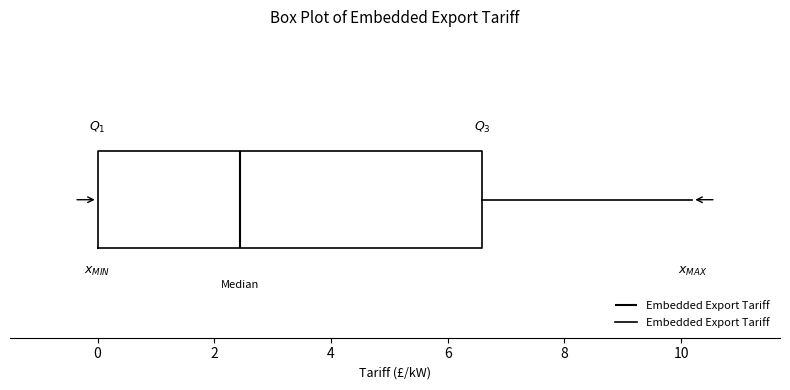

Read this box plot against the x-axis: the position of the median line, the range covered by the box, and the ends of both whiskers. The values are not printed on the chart, so give them approximately, as read against the axis.

median 2.4, box 0.0 to 6.6, whiskers 0.0 to 10.2